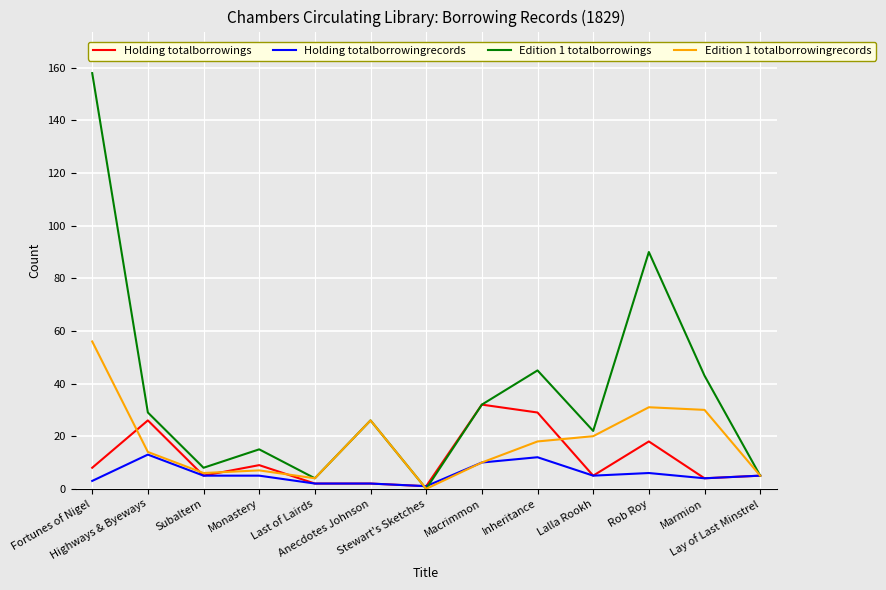

Rank the series by their average value, from lowest to highest.

Holding totalborrowingrecords, Holding totalborrowings, Edition 1 totalborrowingrecords, Edition 1 totalborrowings